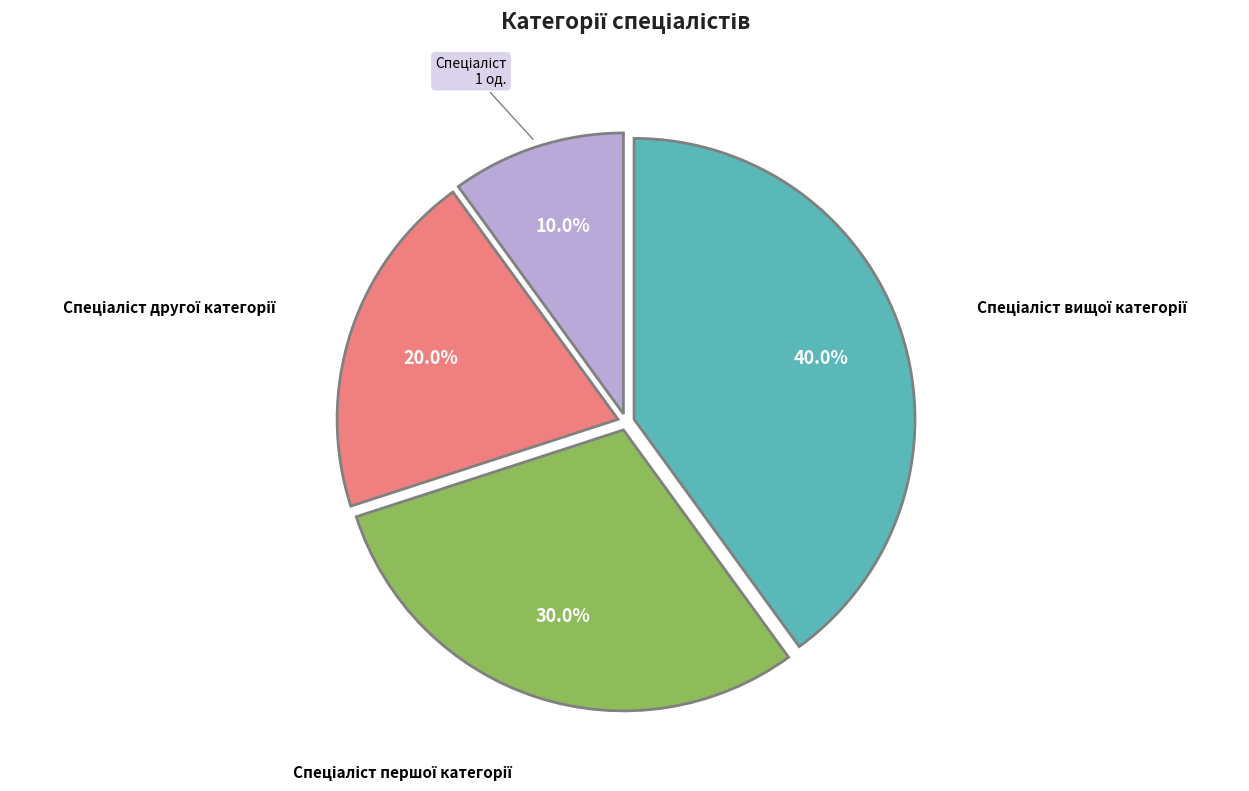

Does any single category account for the majority?

No